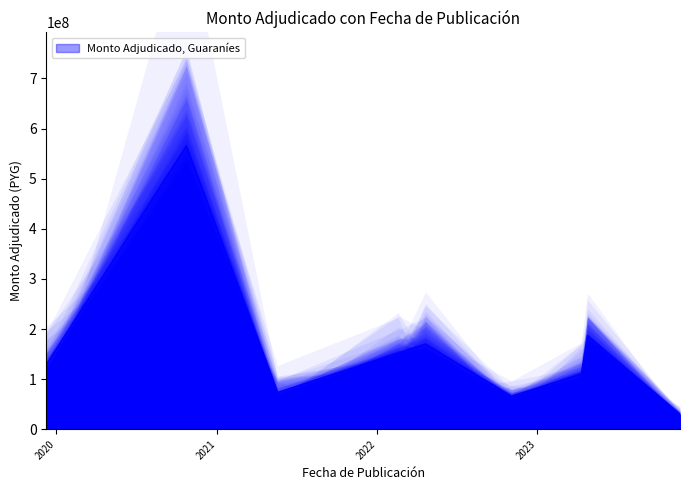

How many lines are shown in the chart?

1